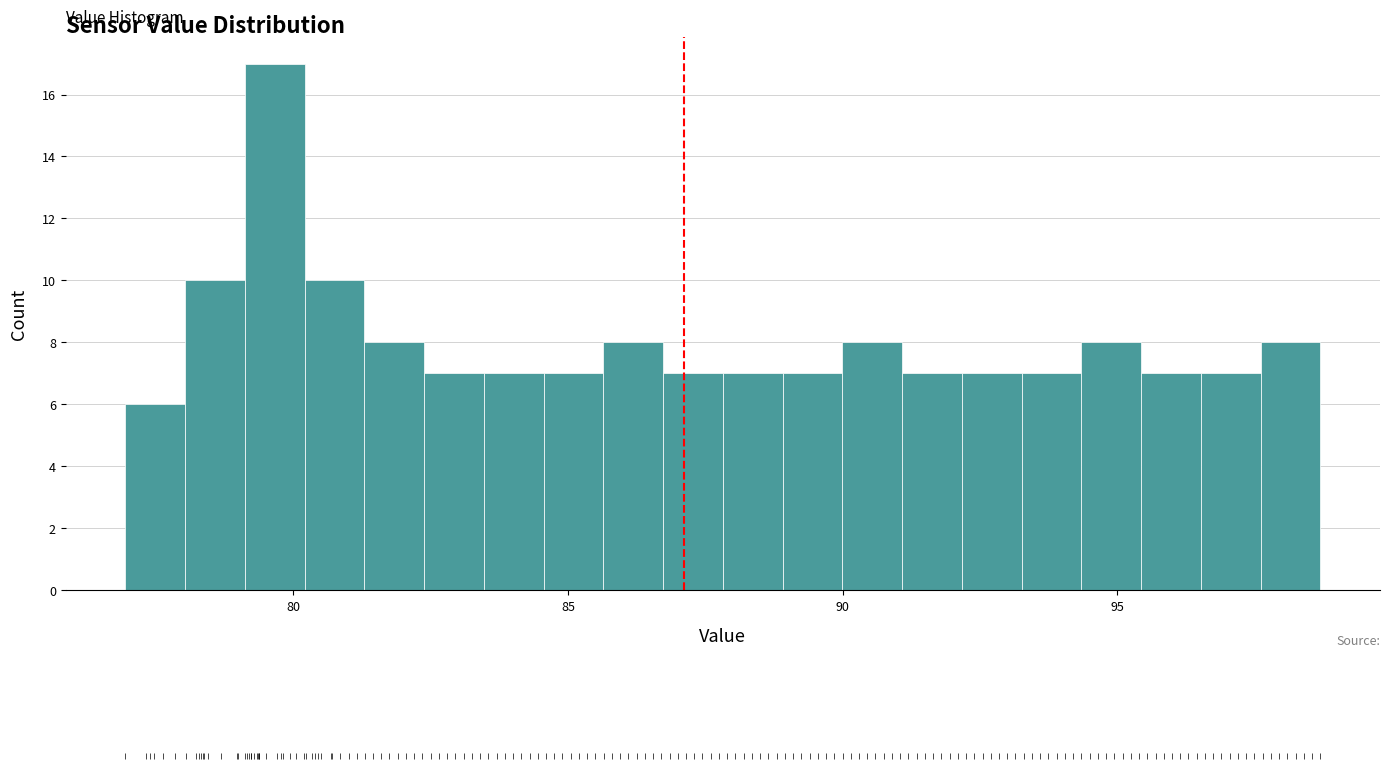

Around what value on the x-axis is the tallest bar? Give the approximate position of its centre, as read against the axis.

79.5